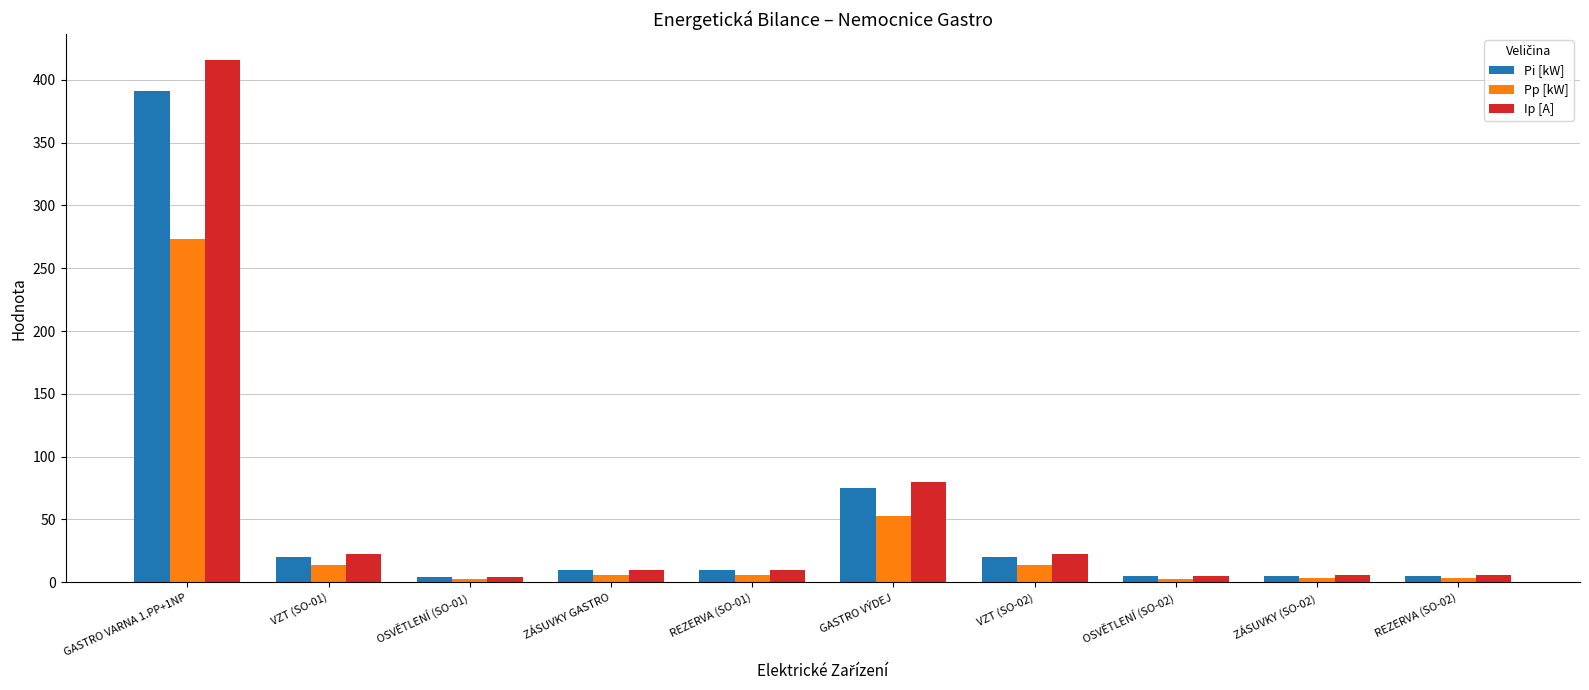

At which category is the sum across all series the highest?

GASTRO VARNA 1.PP+1NP